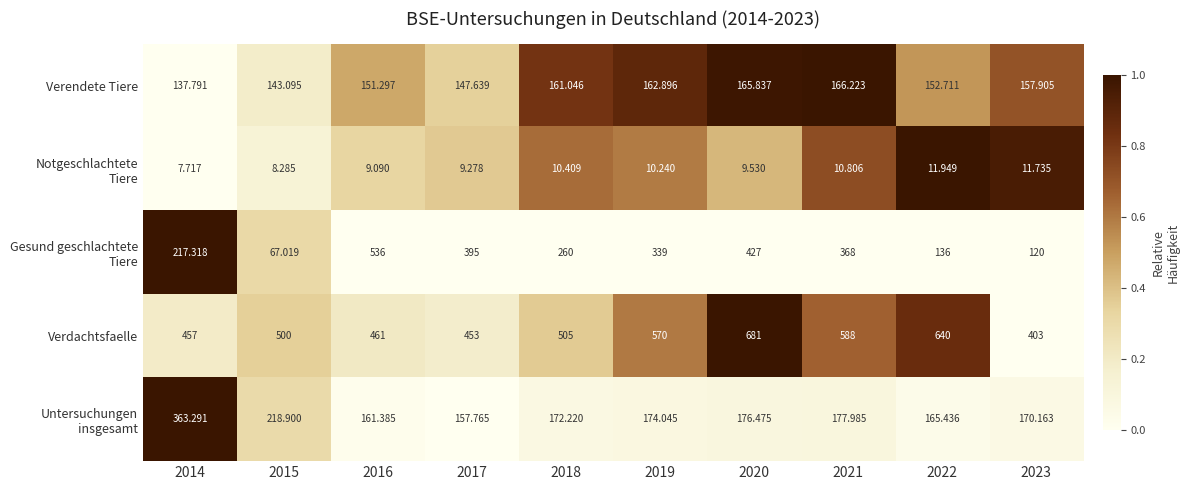

Which series changed the most between 2014 and 2020?

Verdachtsfaelle